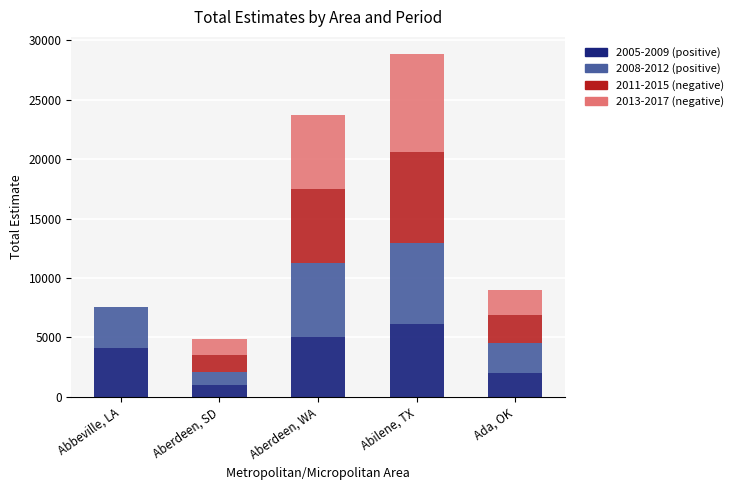

True or false: 2005-2009 (positive) has a value of 8166 at Aberdeen, WA.

False